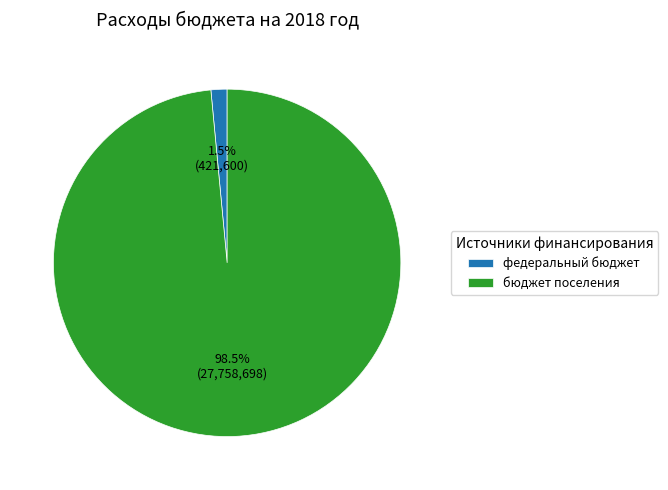

Is федеральный бюджет the majority of the pie?

No